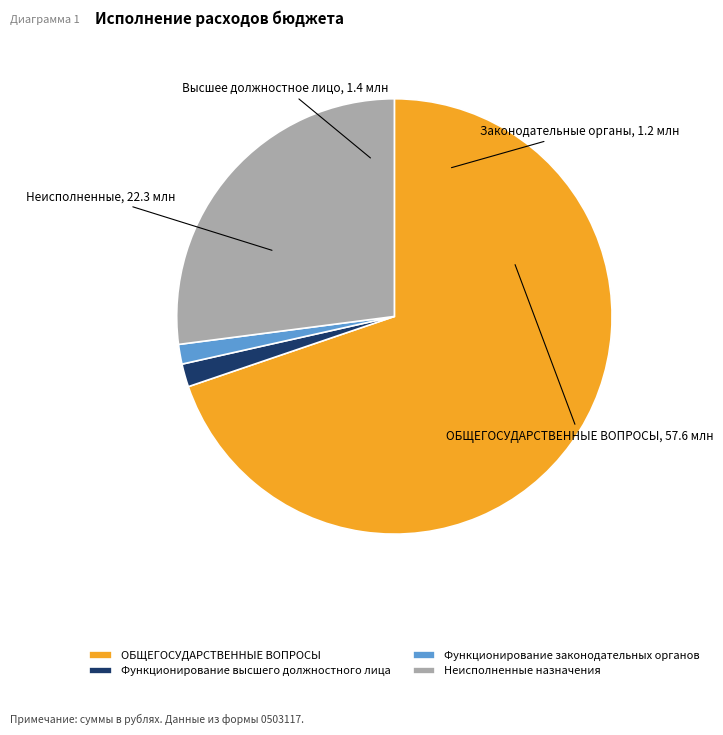

Which has a higher value, ОБЩЕГОСУДАРСТВЕННЫЕ ВОПРОСЫ or Функционирование законодательных органов?

ОБЩЕГОСУДАРСТВЕННЫЕ ВОПРОСЫ